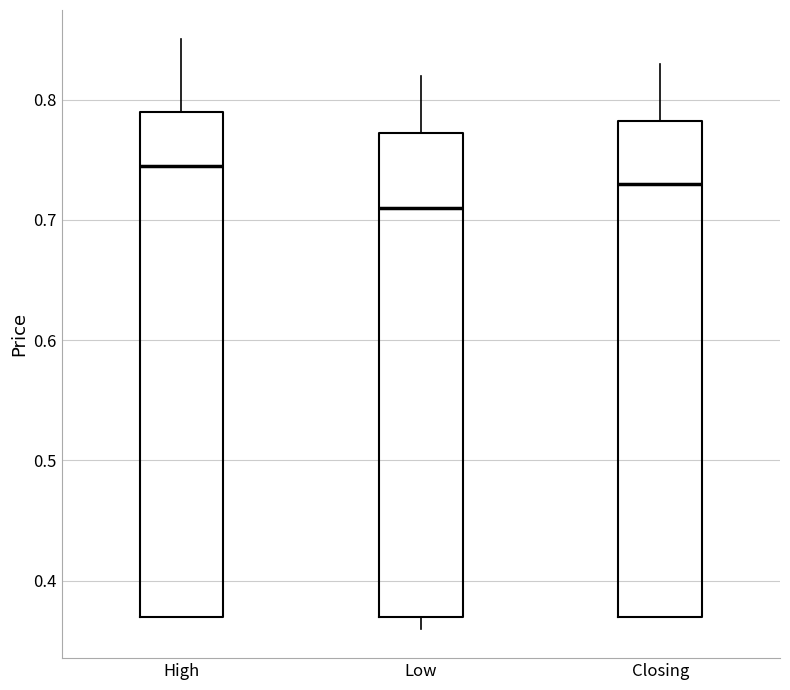

Where is the upper edge of the box for Closing on the y-axis? The values are not printed on the chart, so give them approximately, as read against the axis.

0.78